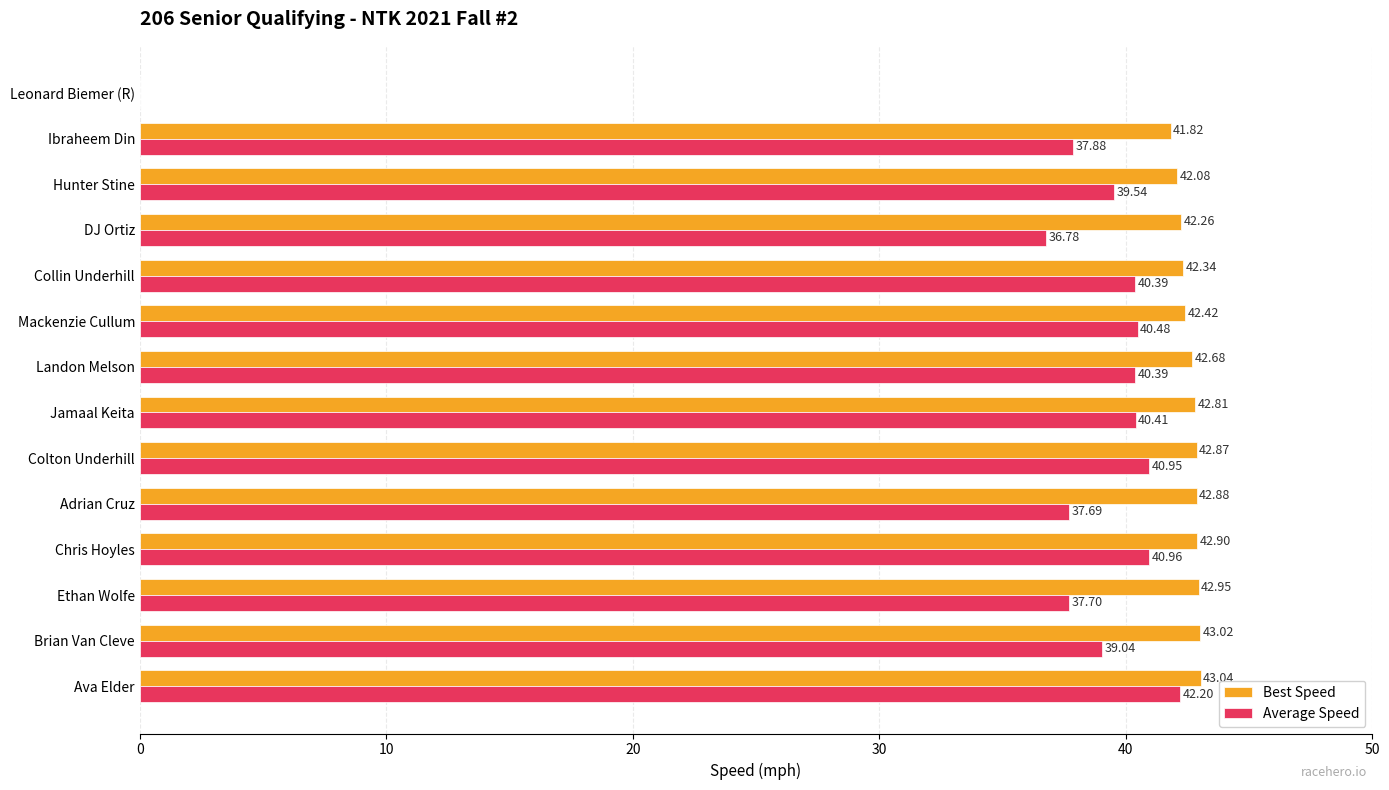

Which series changed the most between Chris Hoyles and Leonard Biemer (R)?

Best Speed